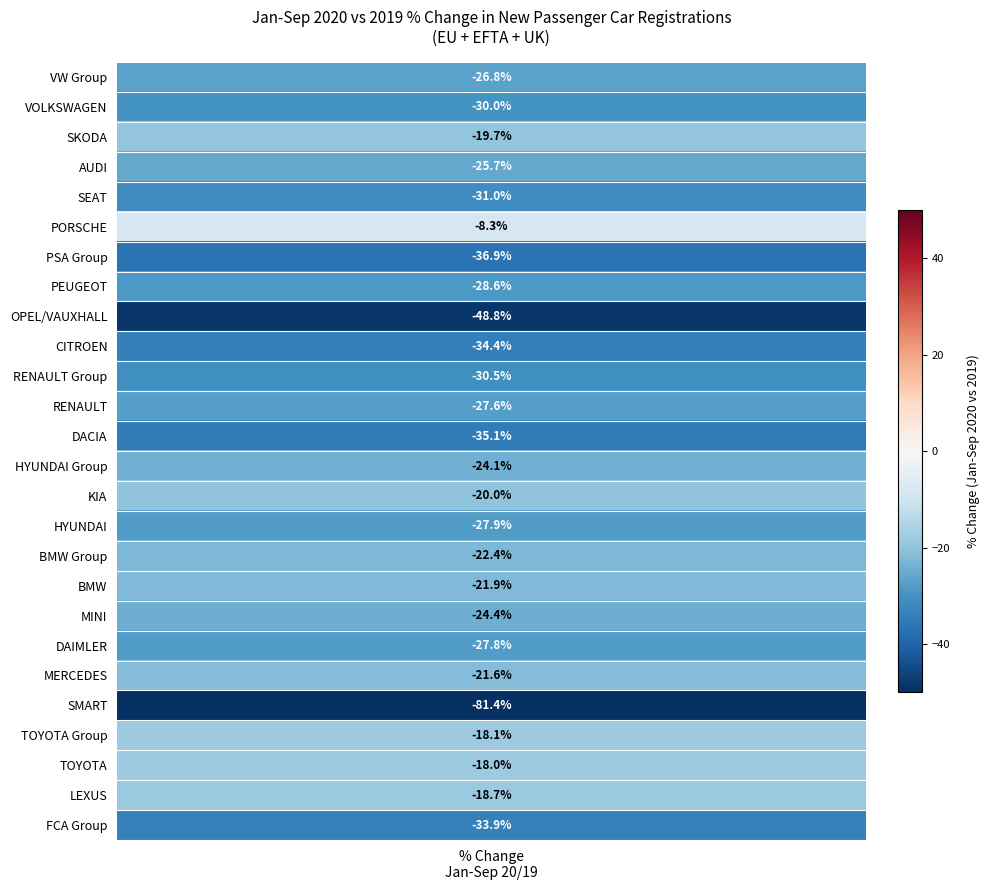

Reading left to right, what are all the values shown in this chart?

VW Group=-26.8	VOLKSWAGEN=-30.0	SKODA=-19.7	AUDI=-25.7	SEAT=-31.0	PORSCHE=-8.3	PSA Group=-36.9	PEUGEOT=-28.6	OPEL/VAUXHALL=-48.8	CITROEN=-34.4	RENAULT Group=-30.5	RENAULT=-27.6	DACIA=-35.1	HYUNDAI Group=-24.1	KIA=-20.0	HYUNDAI=-27.9	BMW Group=-22.4	BMW=-21.9	MINI=-24.4	DAIMLER=-27.8	MERCEDES=-21.6	SMART=-81.4	TOYOTA Group=-18.1	TOYOTA=-18.0	LEXUS=-18.7	FCA Group=-33.9